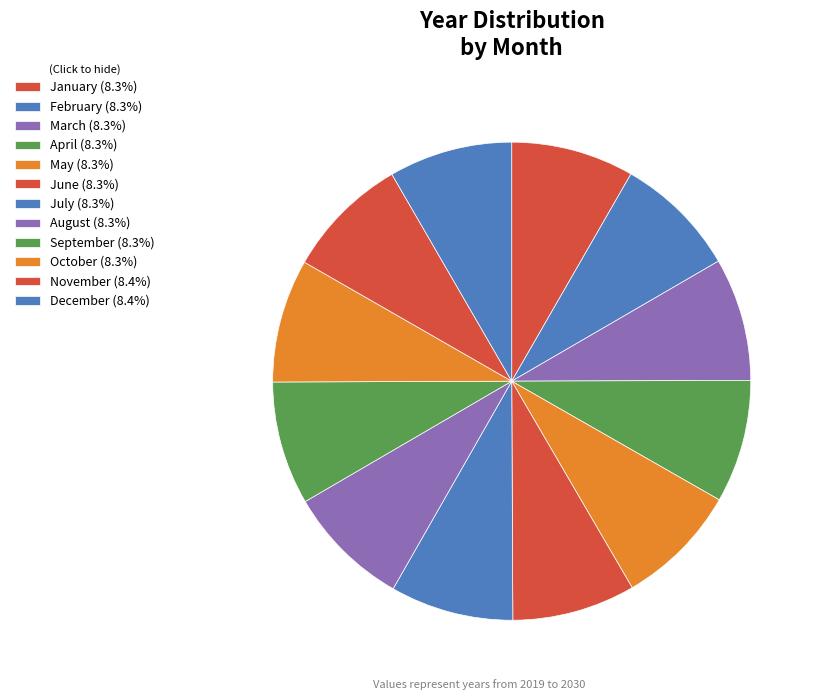

Count the number of slices in the pie.

12